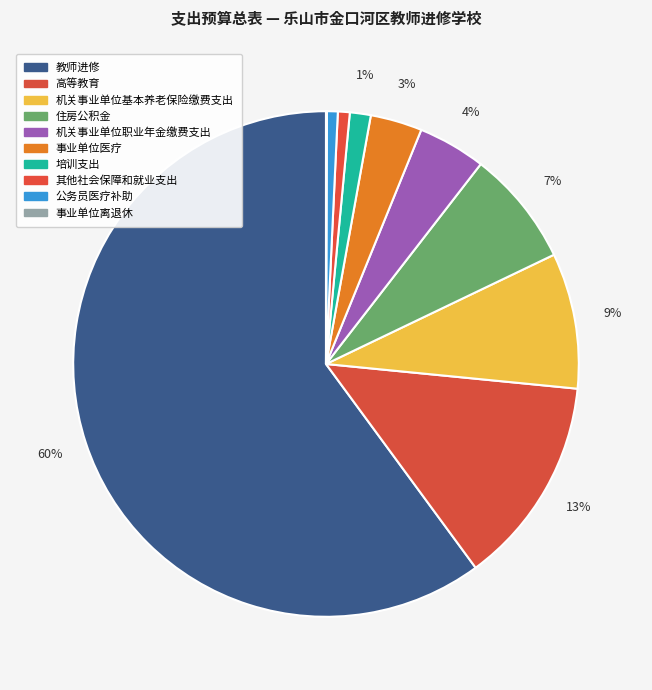

What percentage is NOT represented by 机关事业单位职业年金缴费支出?

95.7%